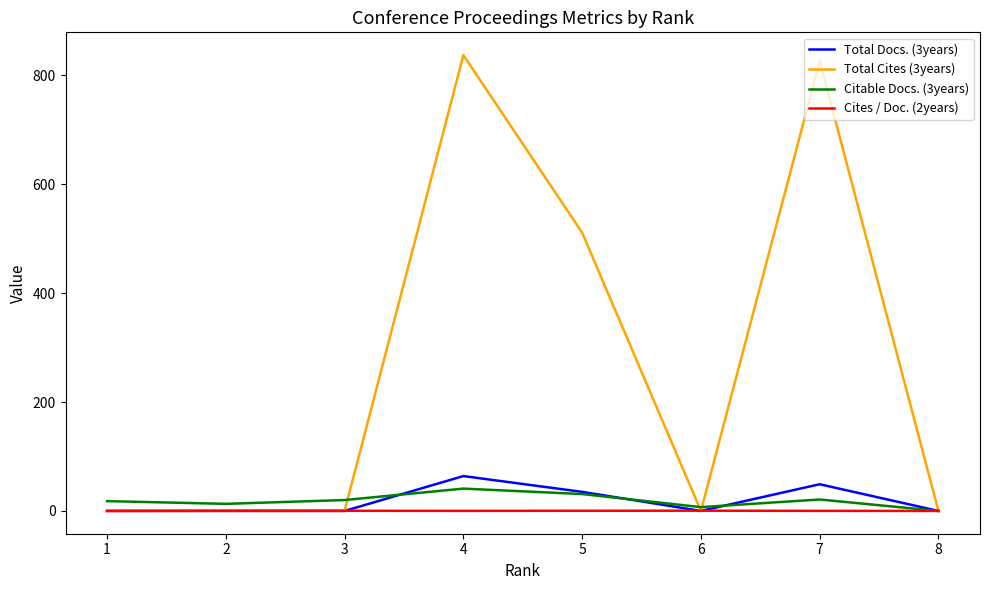

What is the greatest value displayed?

837.0